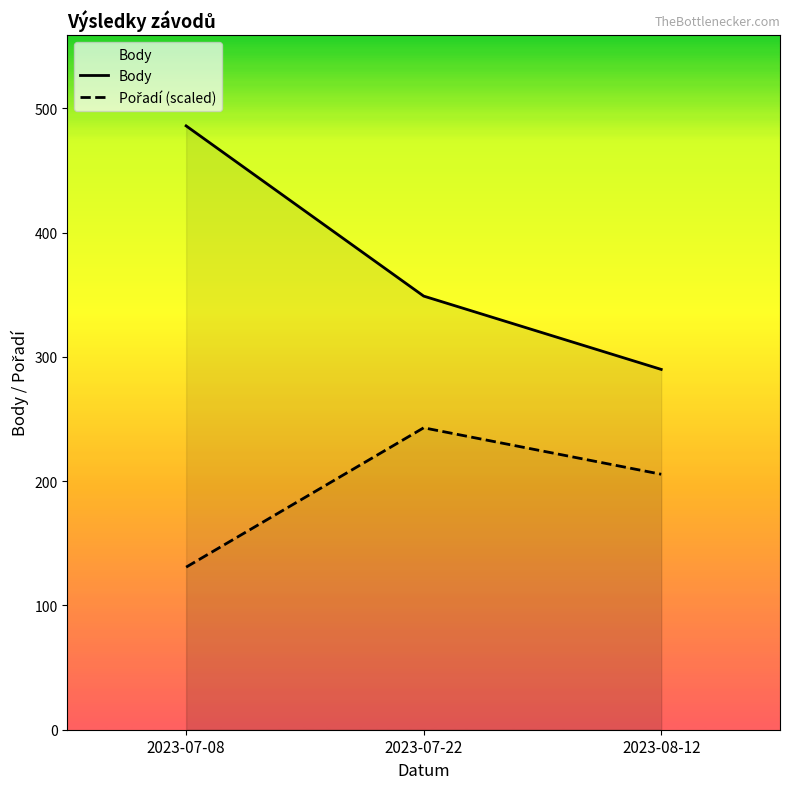

How many data points in Pořadí (scaled) are above 205?

2